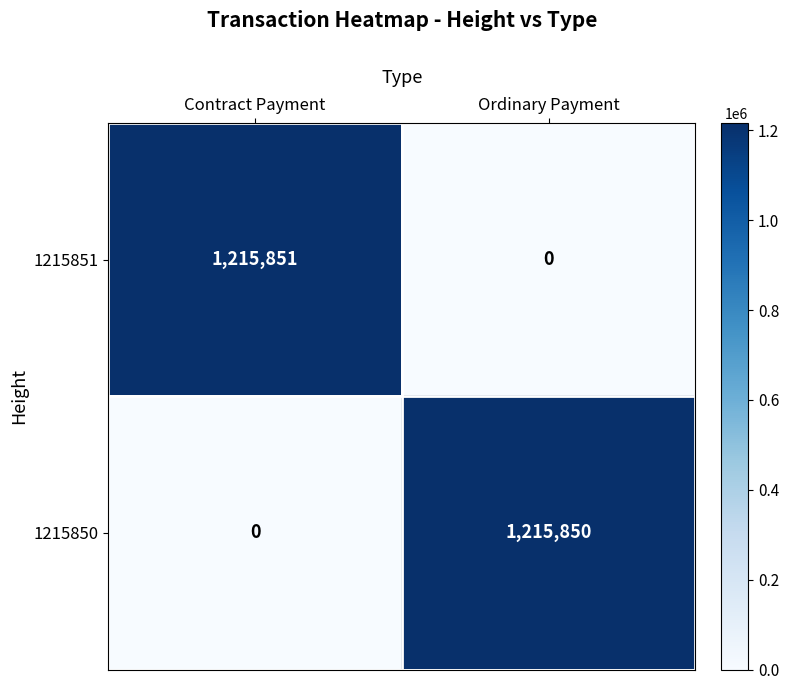

Which series has the widest spread of values?

1215851